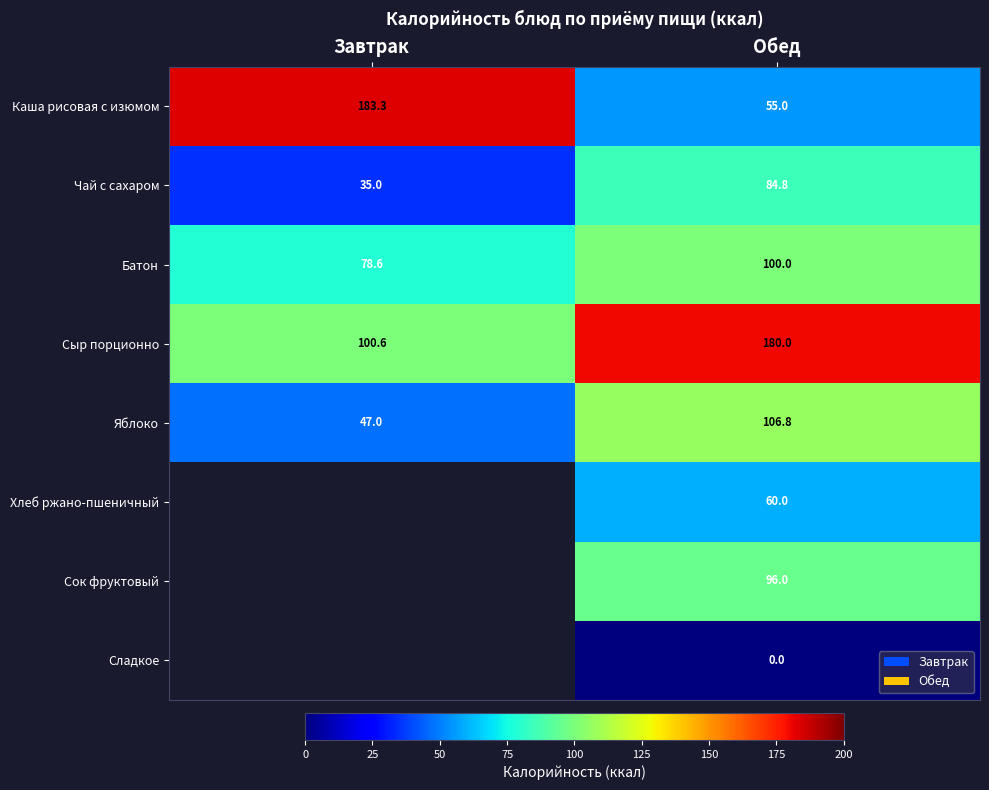

What is the total value across all series at Обед?

682.6